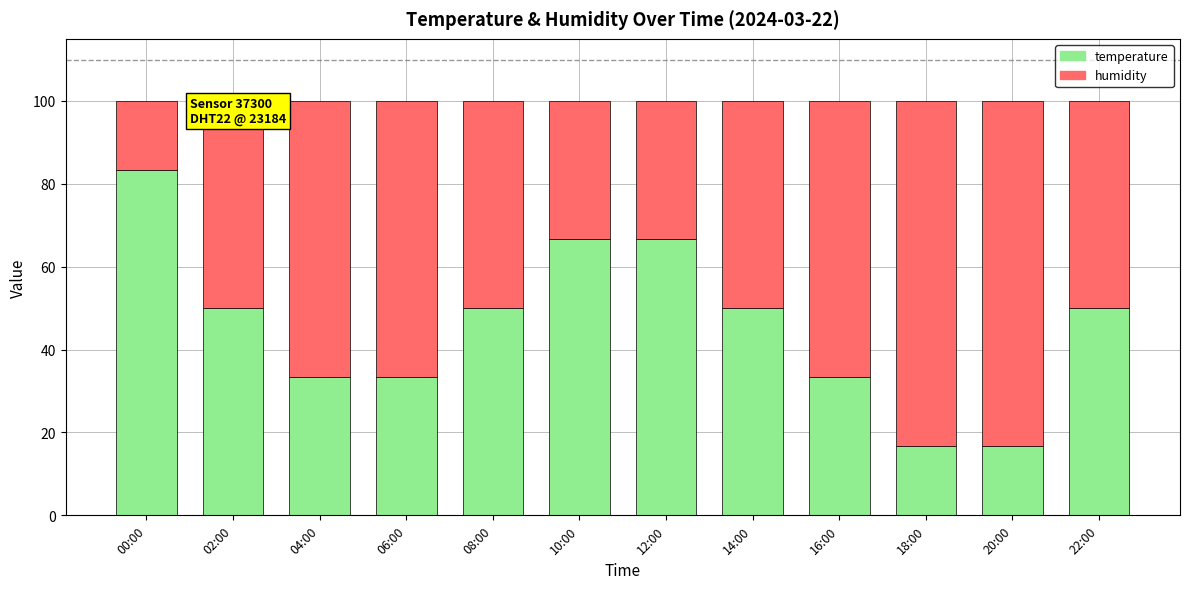

What is the value of the temperature bar at the 2nd from the left?

50.0